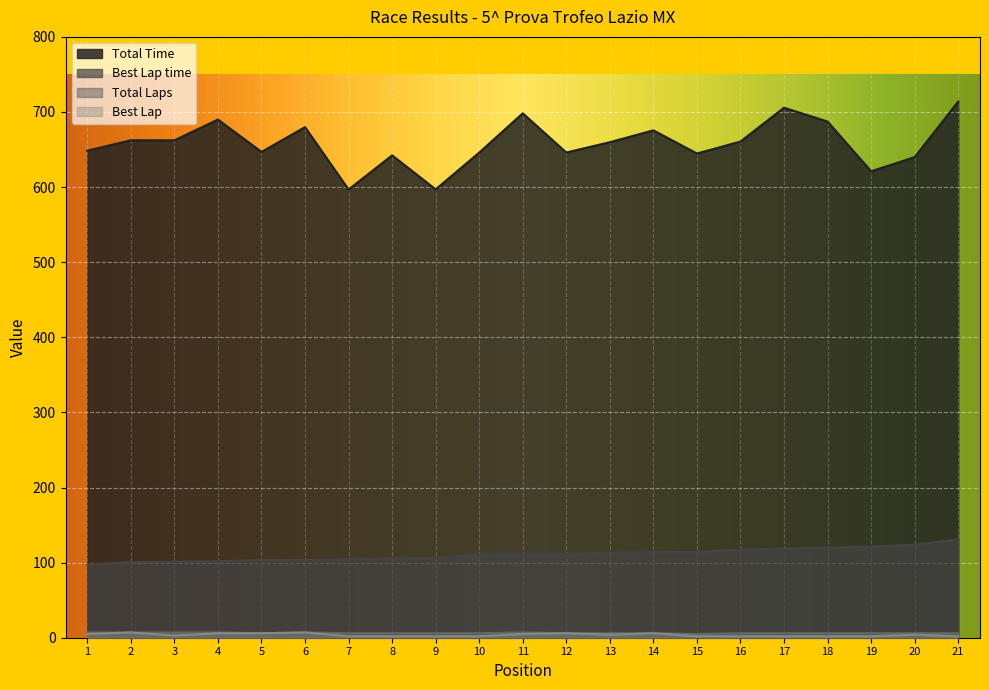

The Total Time series shows 183.9 at 16. True or false?

False